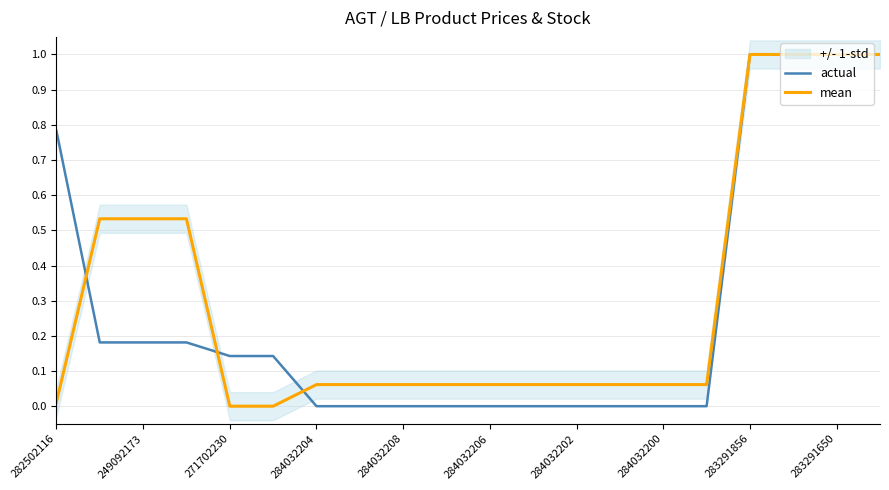

How many data points in actual are above 0?

10